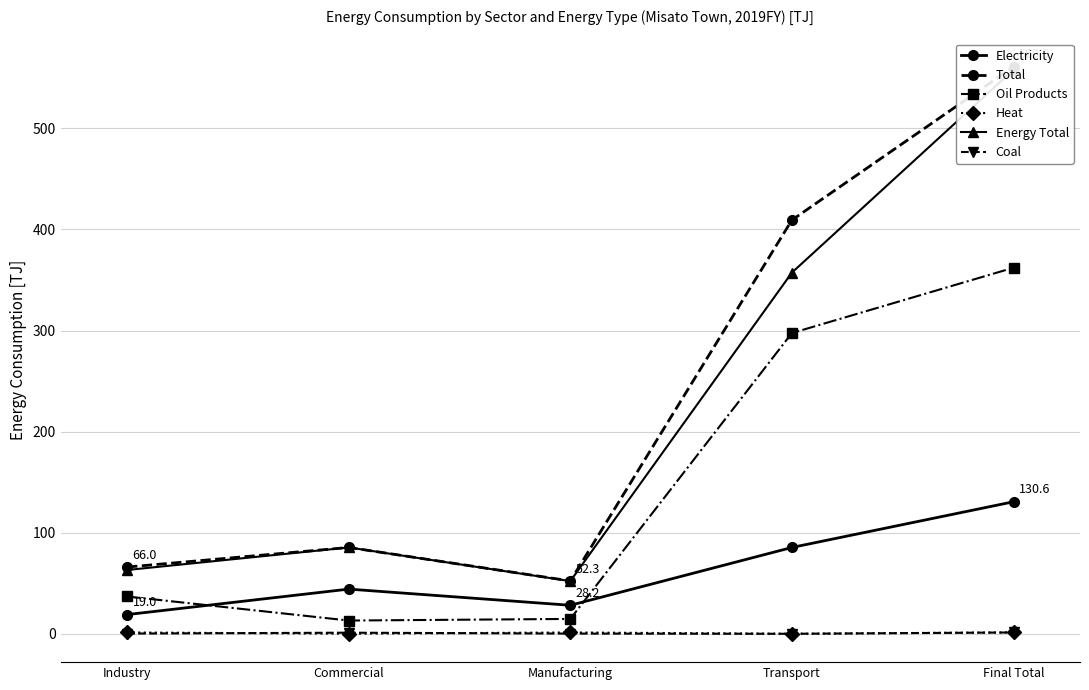

At which label is Coal closest to 0?

Transport